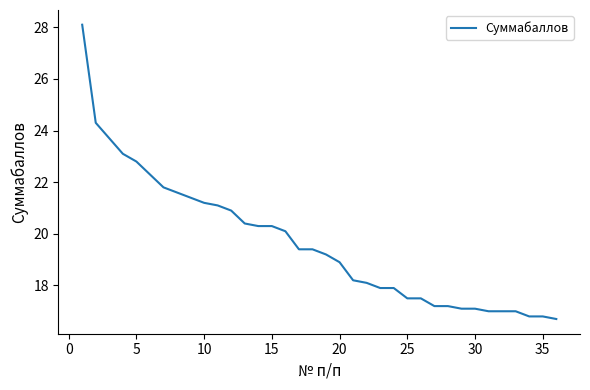

What is the difference between the maximum and minimum values?

11.4